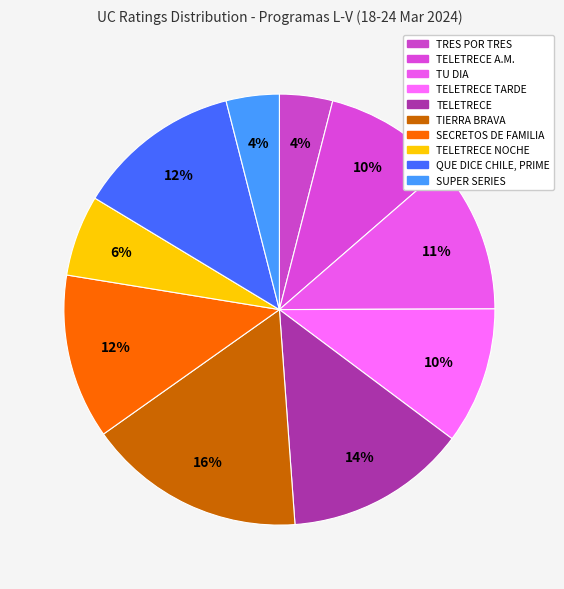

Does any single category account for the majority?

No